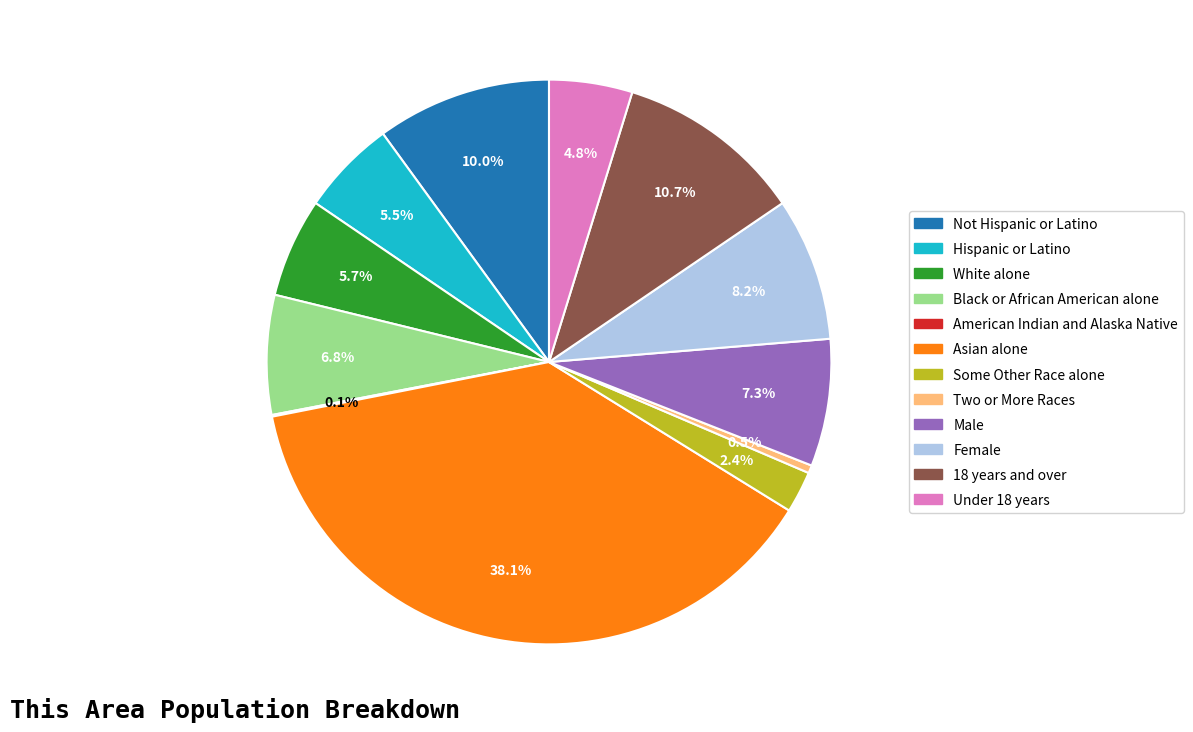

Is the sum of Not Hispanic or Latino and Female greater than half?

No